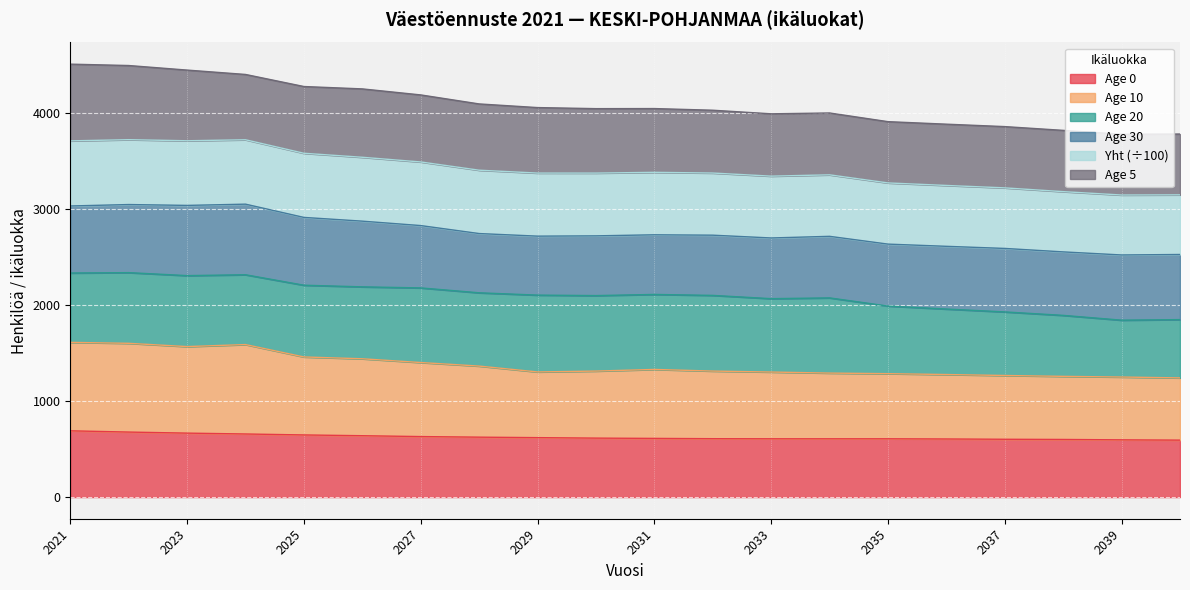

How many lines are shown in the chart?

6